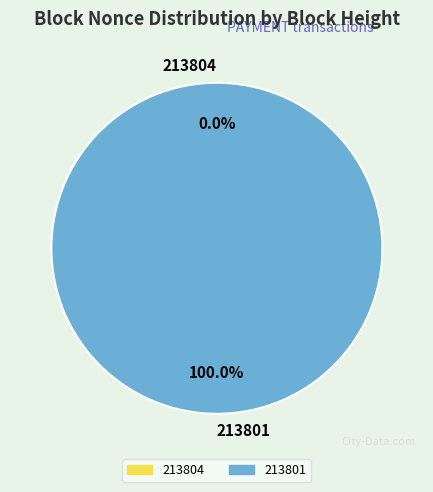

How many segments does this pie chart have?

2